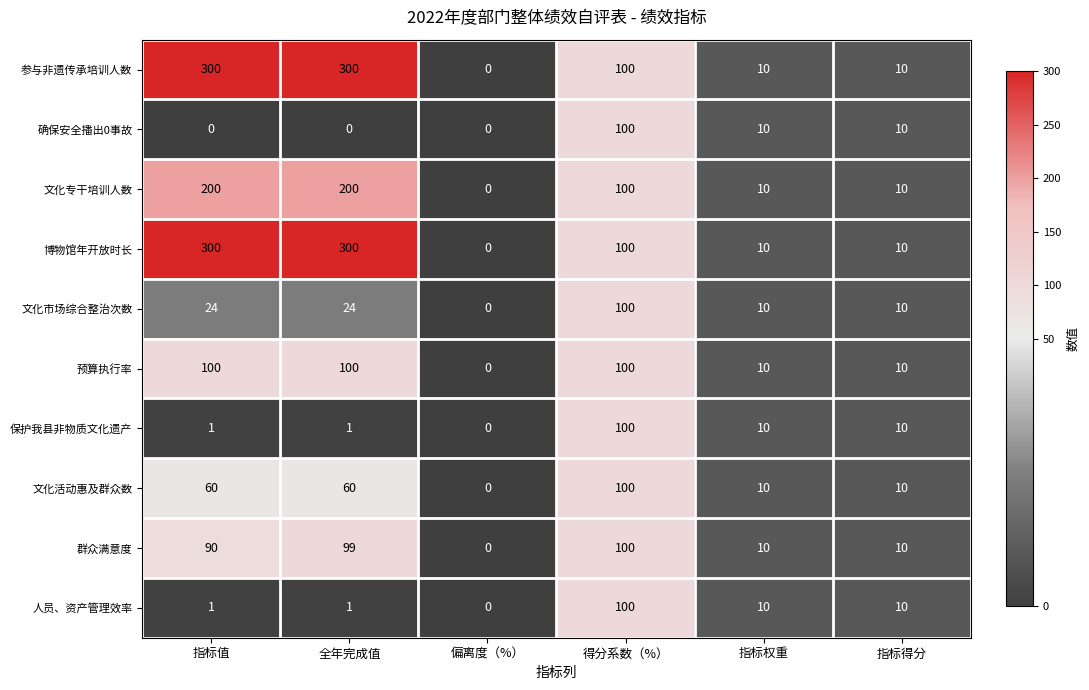

What is the total value across all series at 指标权重?

100